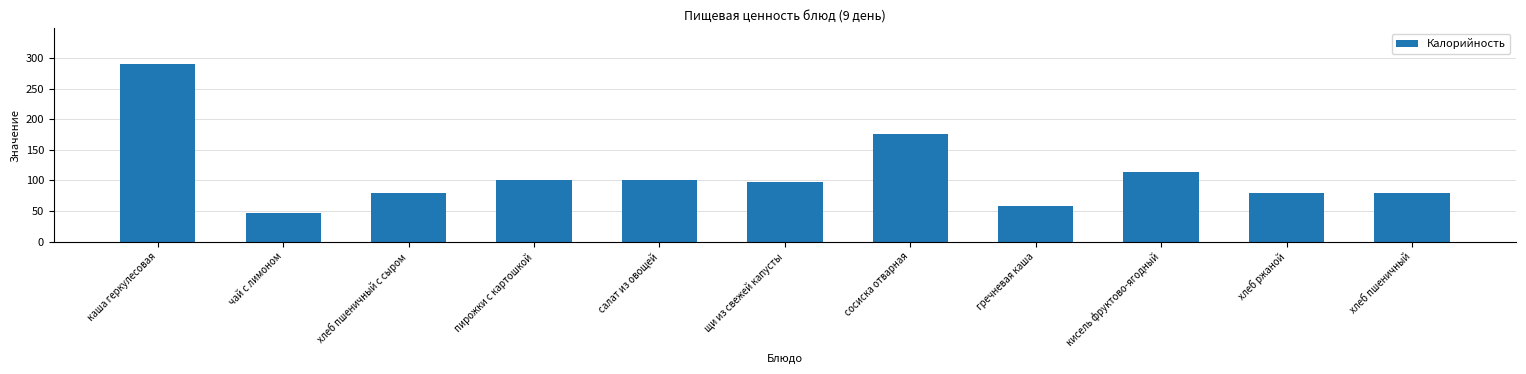

At which label is the value closest to 168?

сосиска отварная